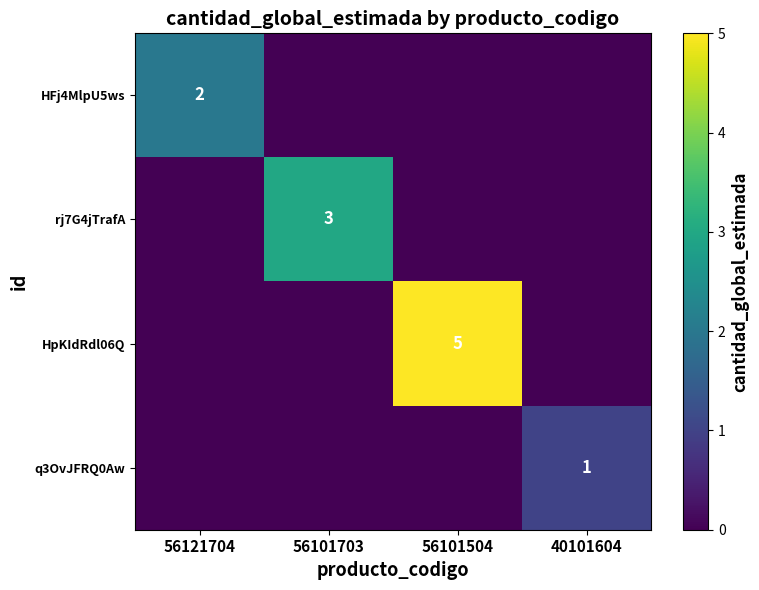

True or false: rj7G4jTrafA has a value of 3 at 56101703.

True